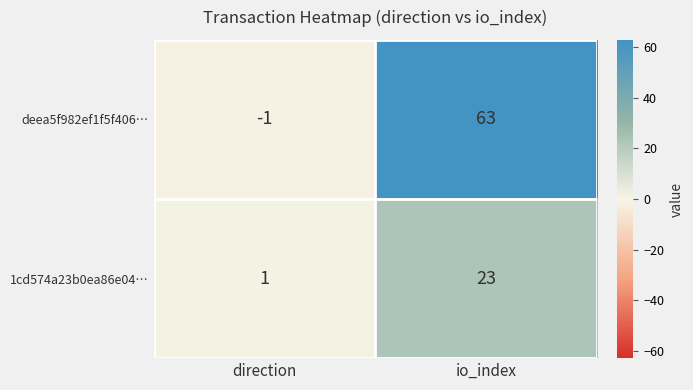

Is it true that 1cd574a23b0ea86e04… equals 23 at io_index?

True